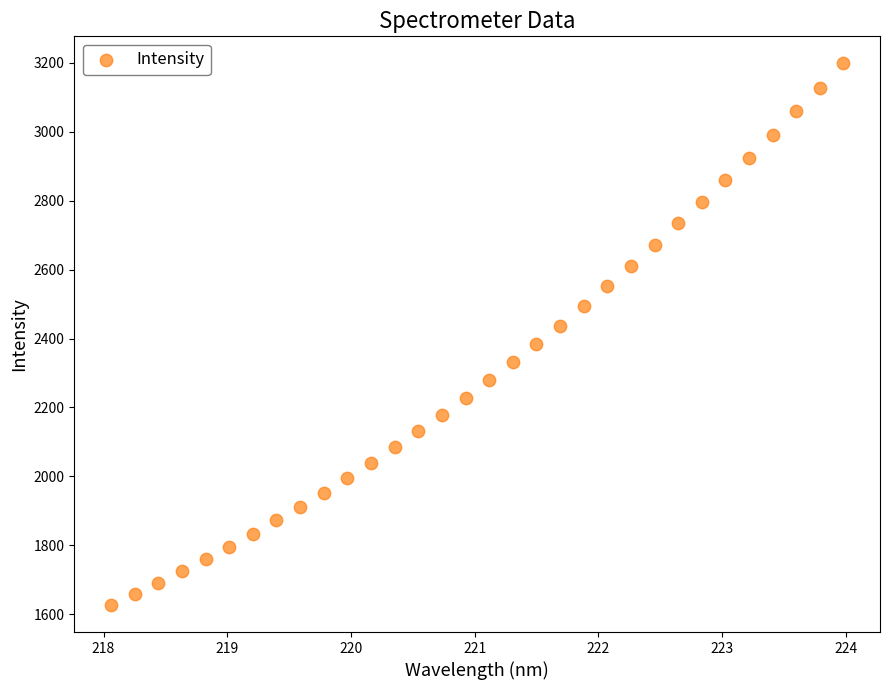

What is the range of X values (max minus min)?

5.9